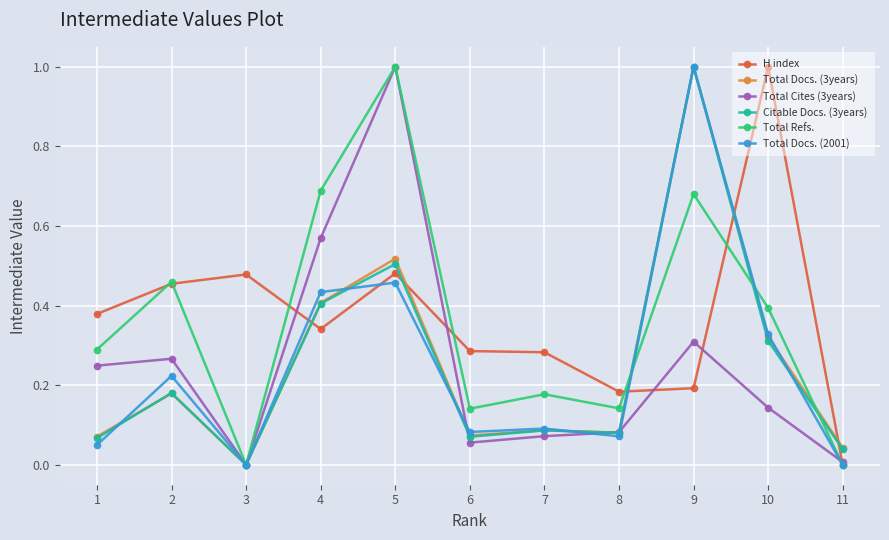

Is the value of Citable Docs. (3years) at 8 greater than the value of Total Refs. at 11?

Yes